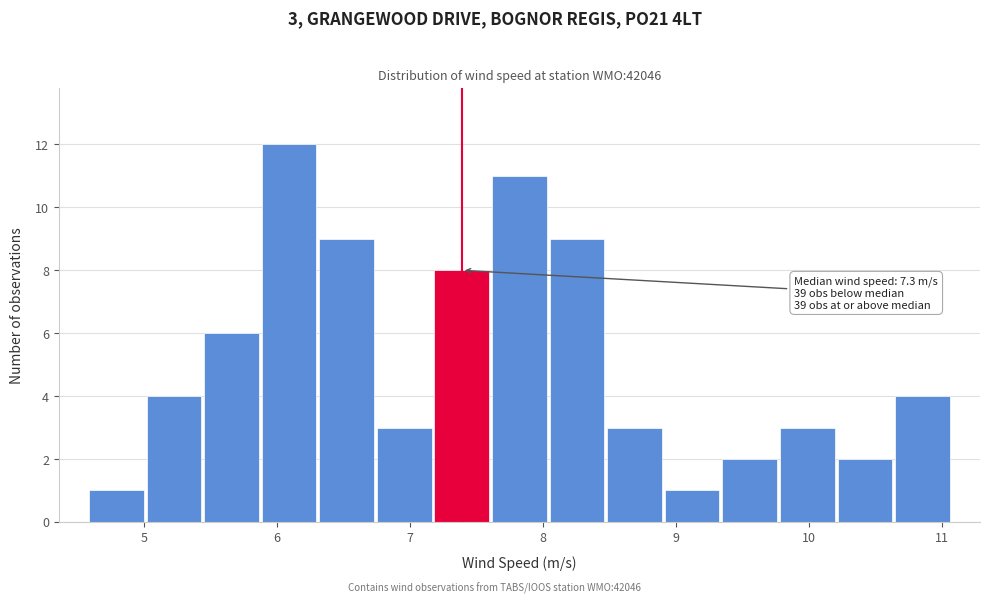

Which range on the x-axis has the tallest bar?

5.9 to 6.3